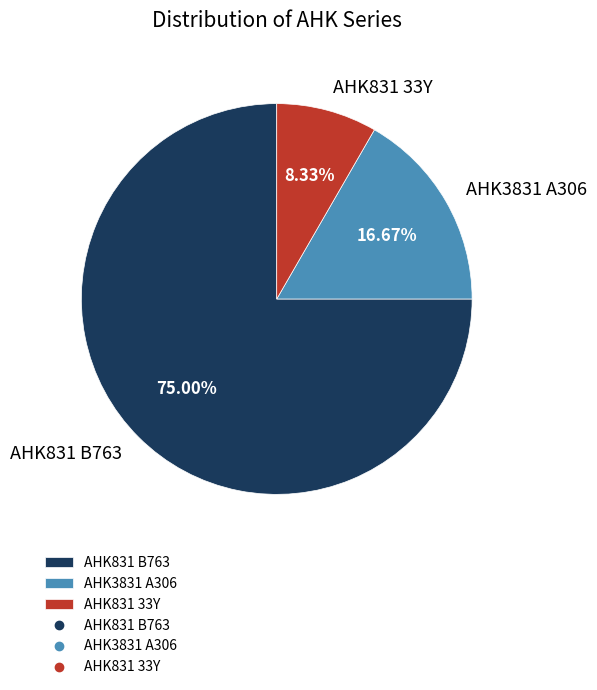

Rank the categories by value from lowest to highest.

AHK831 33Y, AHK3831 A306, AHK831 B763